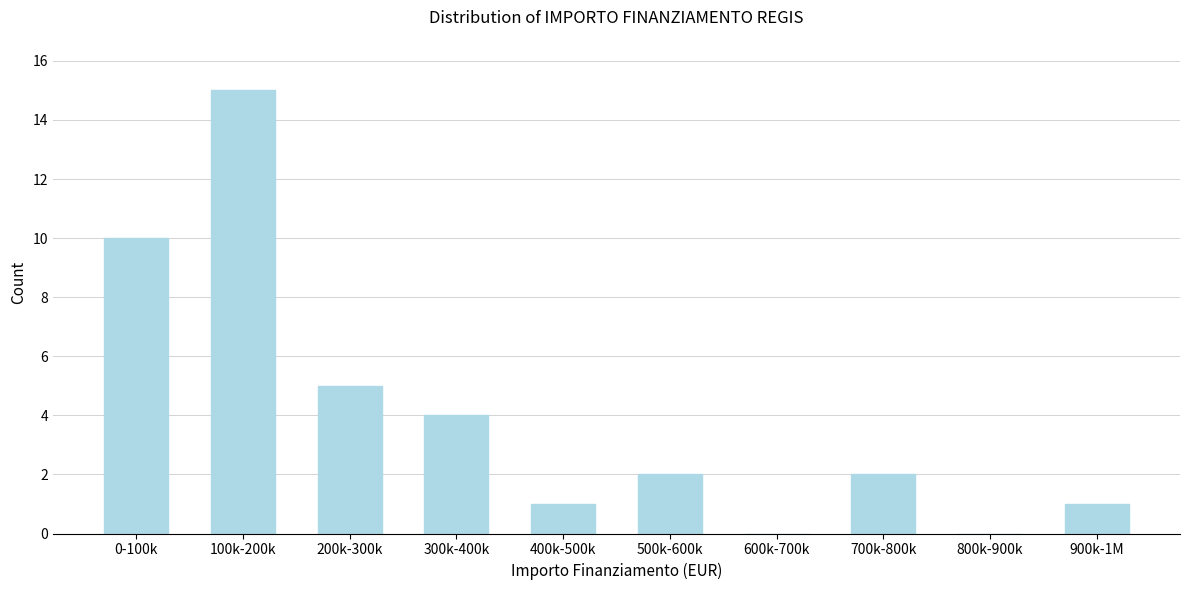

Reading left to right, what are all the values shown in this chart?

0-100k=10	100k-200k=15	200k-300k=5	300k-400k=4	400k-500k=1	500k-600k=2	600k-700k=0	700k-800k=2	800k-900k=0	900k-1M=1